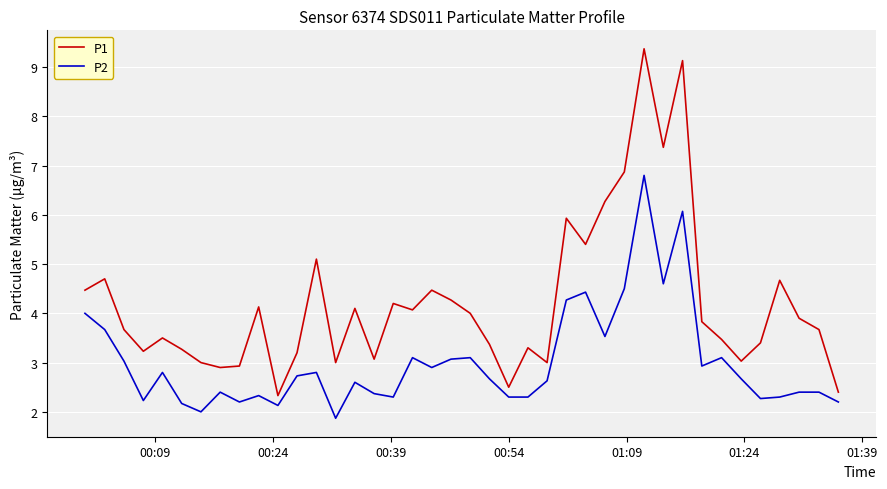

Which series has the widest spread of values?

P1